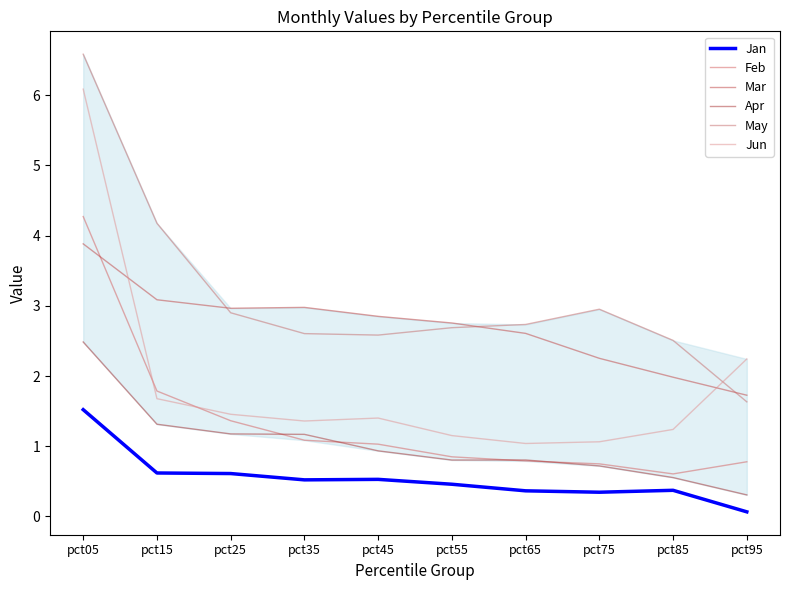

Which series changed the most between pct15 and pct55?

May